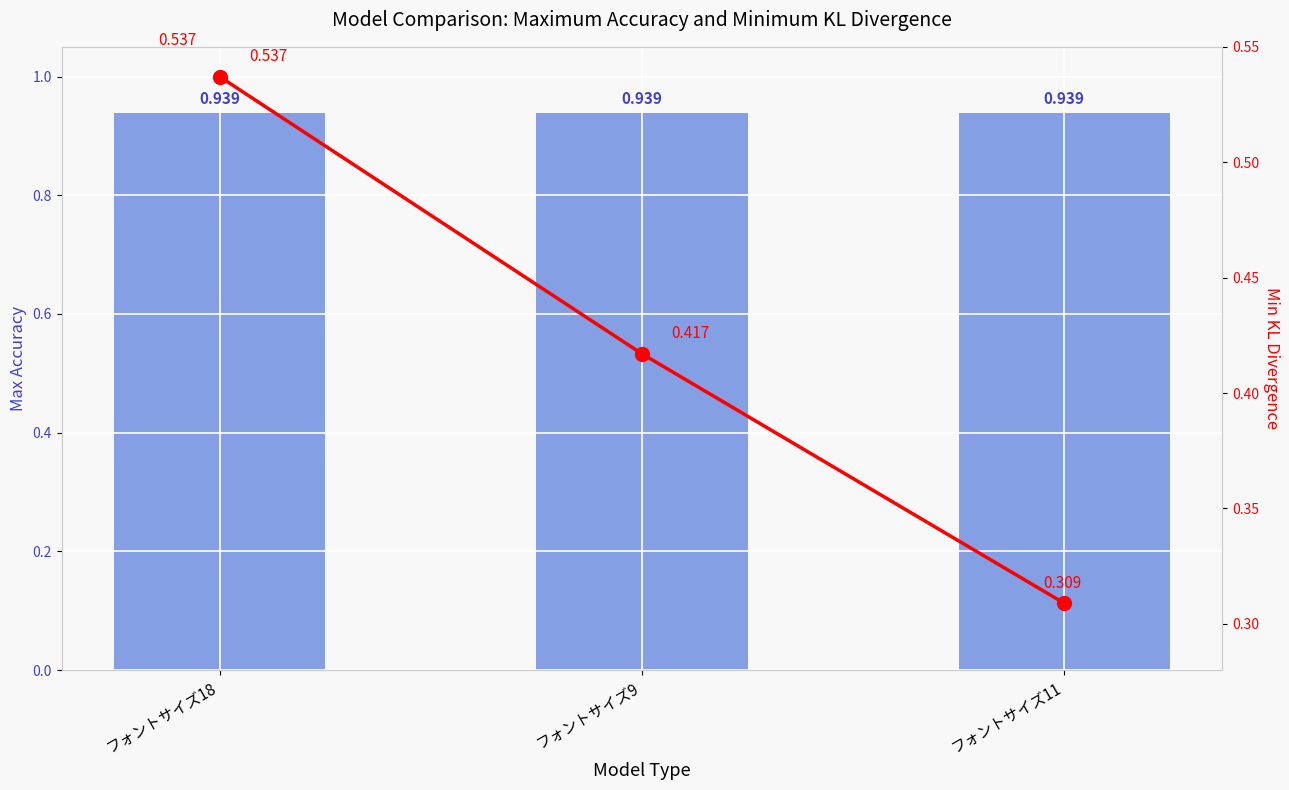

Reading right to left, transcribe all the data shown in this chart.

Max Accuracy: 0.9	0.9	0.9
Min KL Divergence: 0.3	0.4	0.5